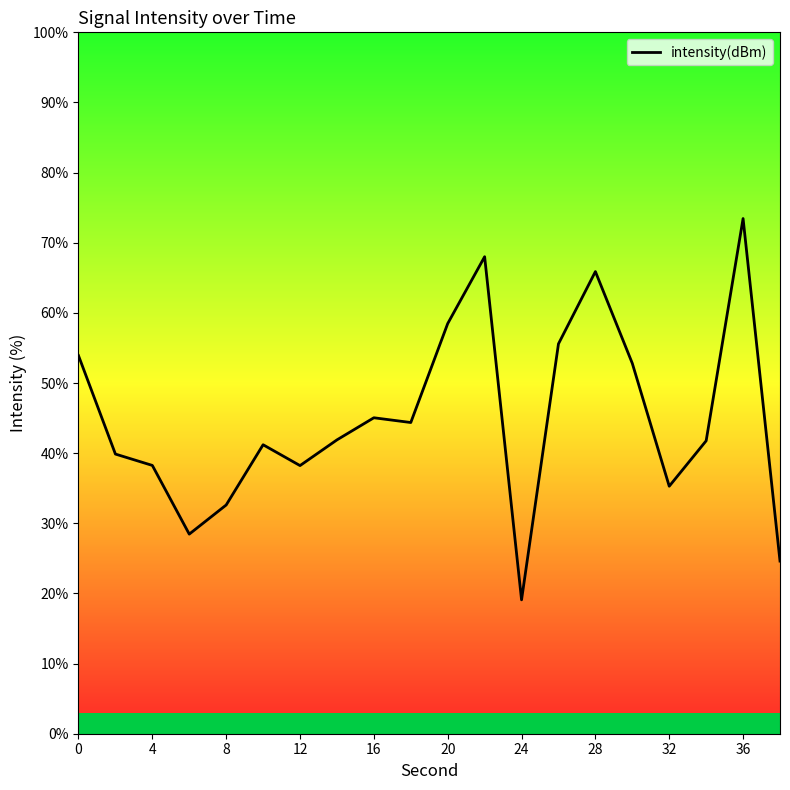

What is the sum of all values?

898.8